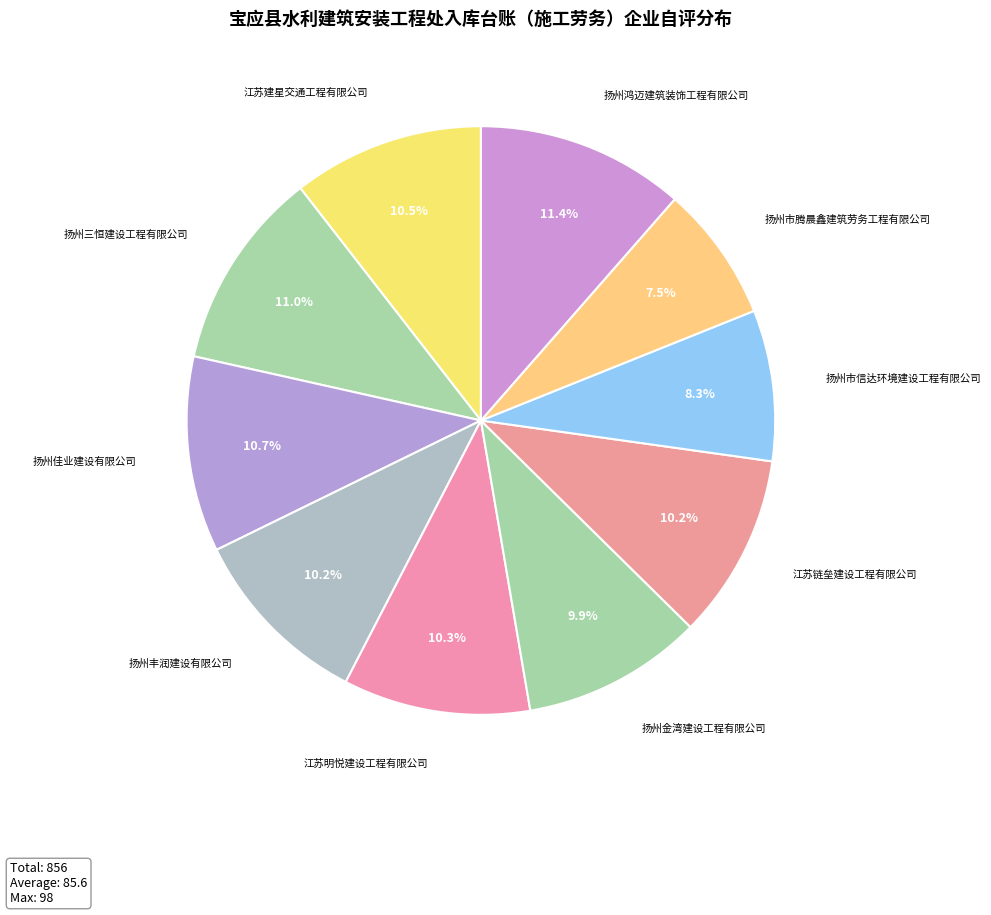

To the nearest percent, what is the average slice percentage?

10%